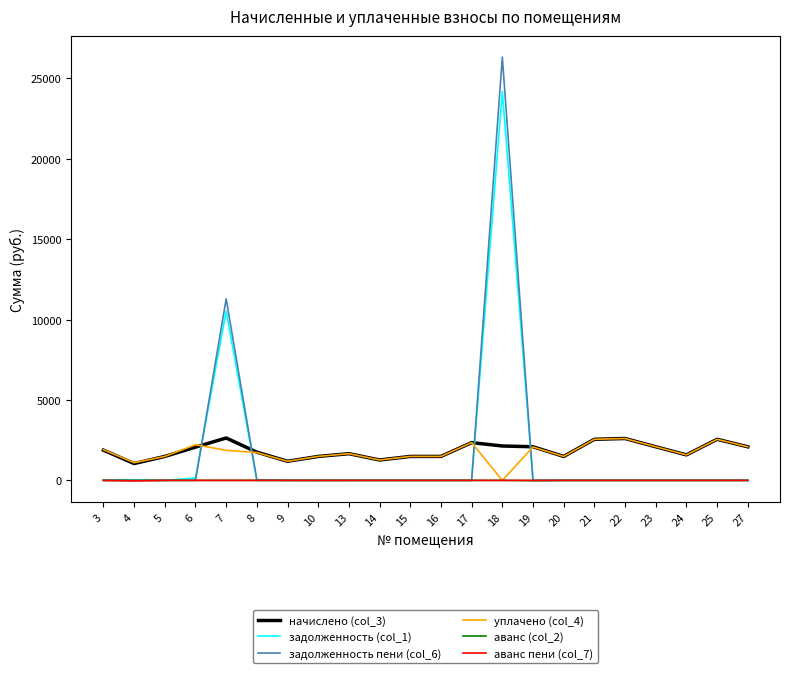

At which label does уплачено (col_4) first exceed 1729?

3